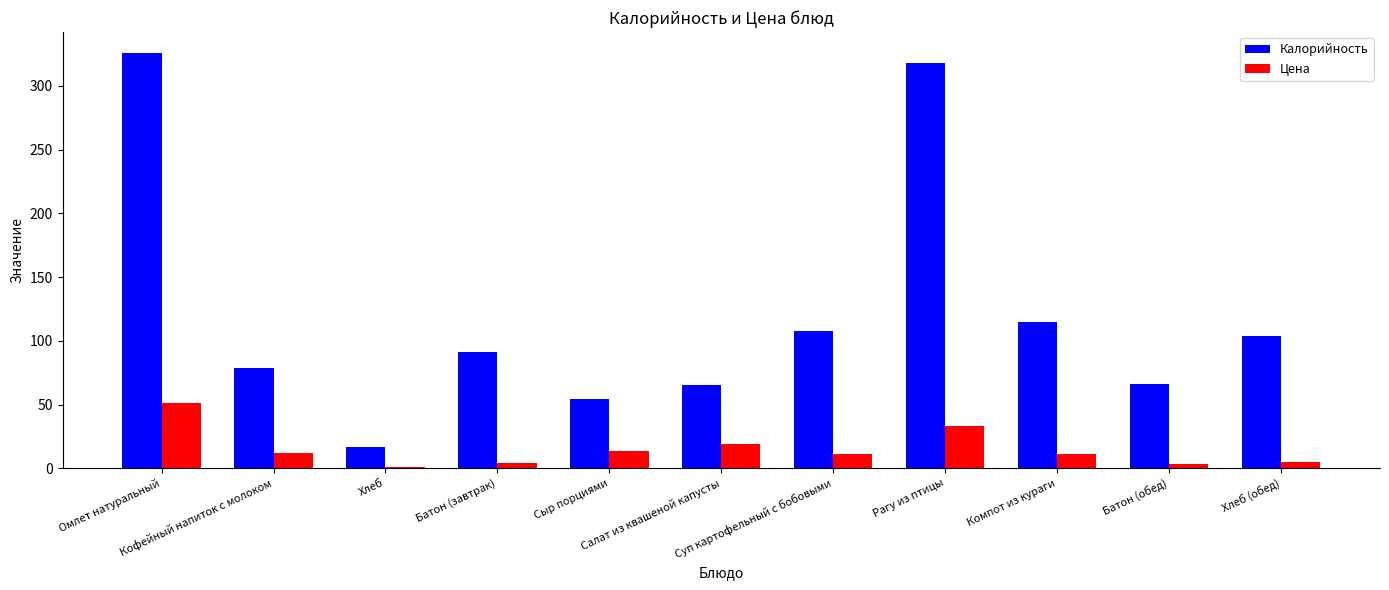

Count the number of data series in this chart.

2